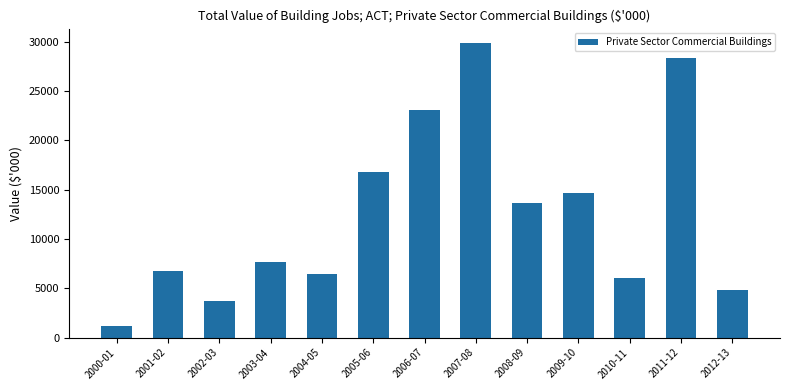

What is the change in value from 2008-09 to 2012-13?

-8862